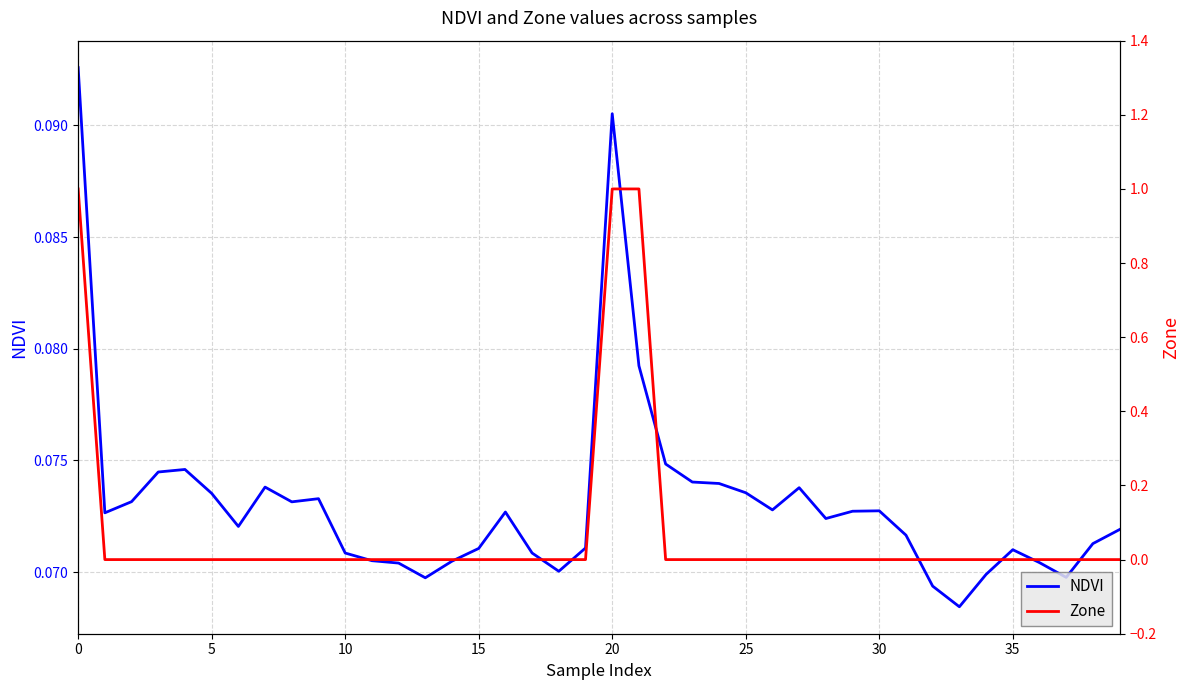

Which series changed the most between 29 and 30?

NDVI